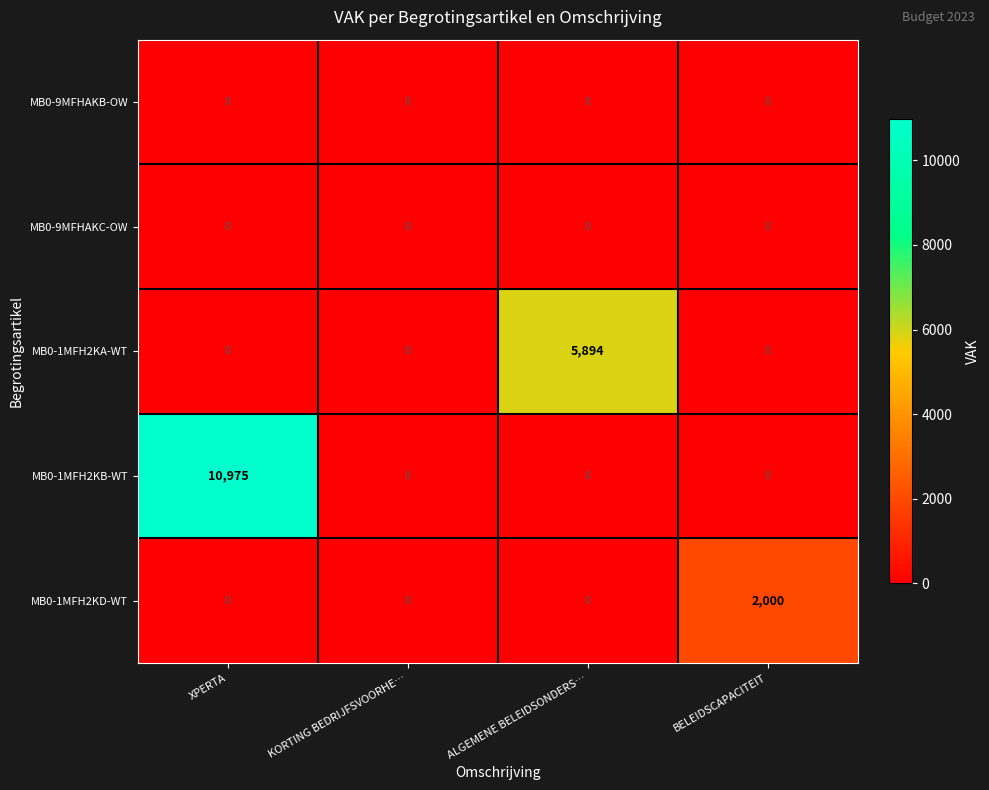

Is it true that MB0-1MFH2KB-WT equals 19135 at XPERTA?

False